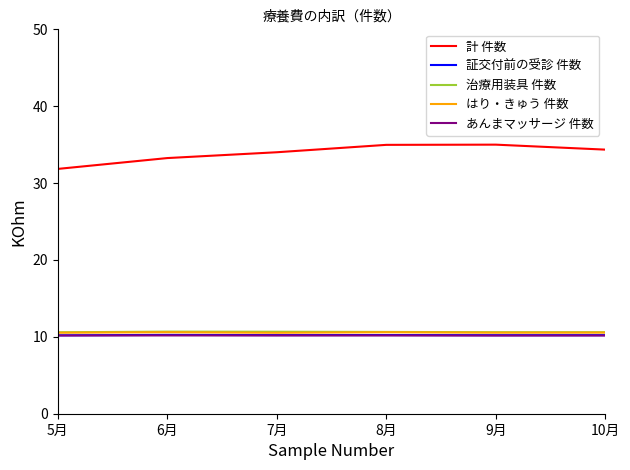

The value of はり・きゅう 件数 at 5月 is 10.5. True or false?

True